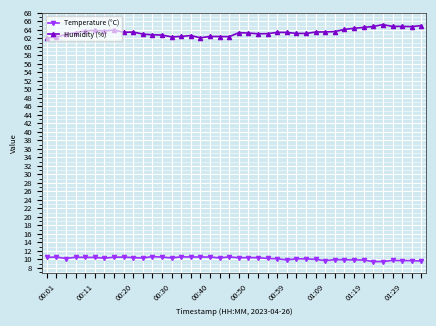

What is the highest value of the Temperature (°C) series?

10.6